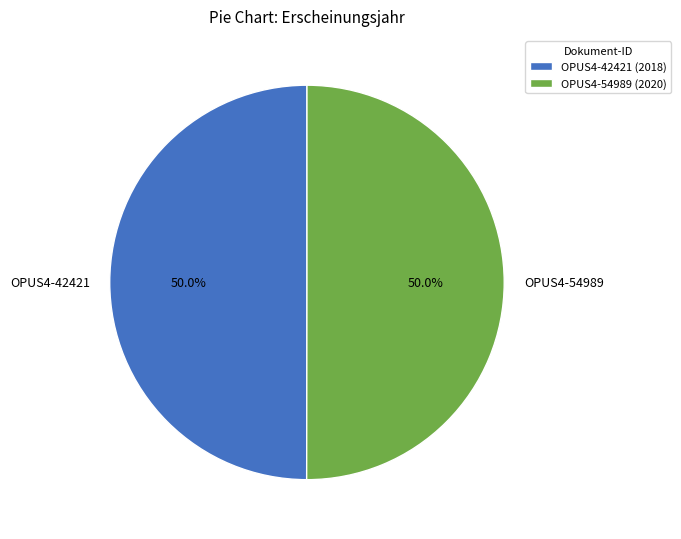

Combined, do OPUS4-54989 and OPUS4-42421 account for over 50%?

Yes